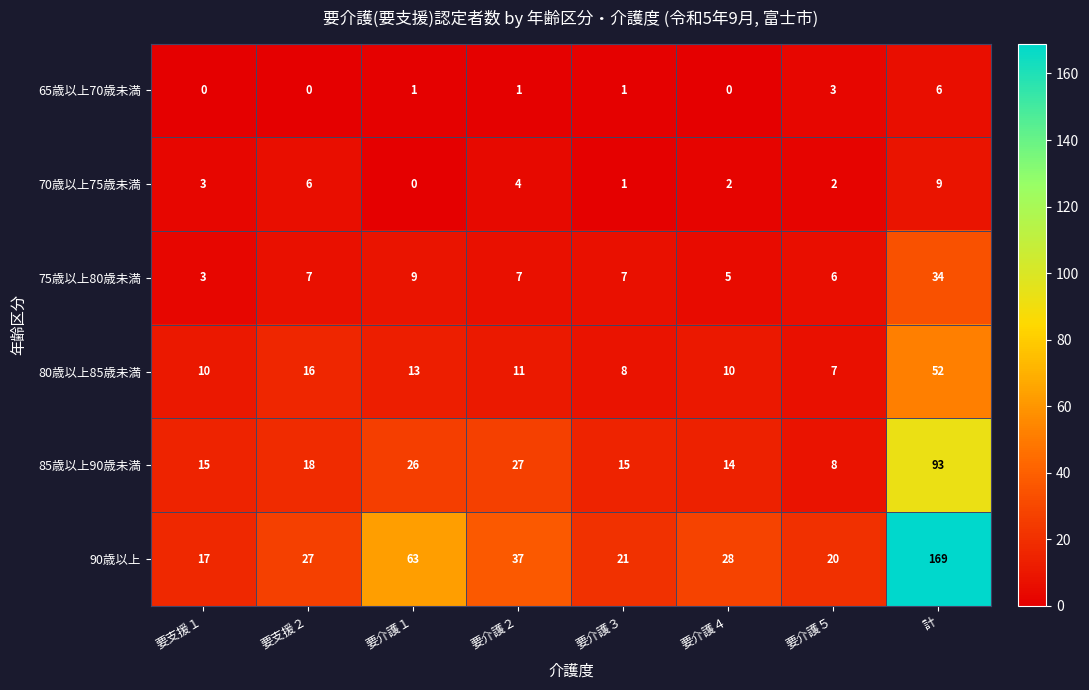

What is the highest value of the 65歳以上70歳未満 series?

6